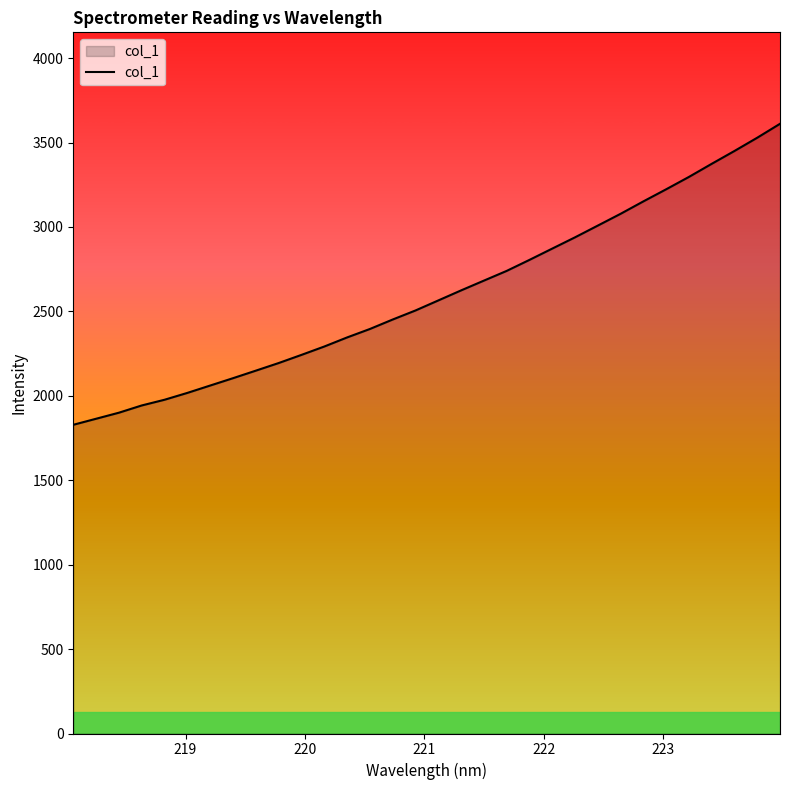

How many values exceed 2564?

16